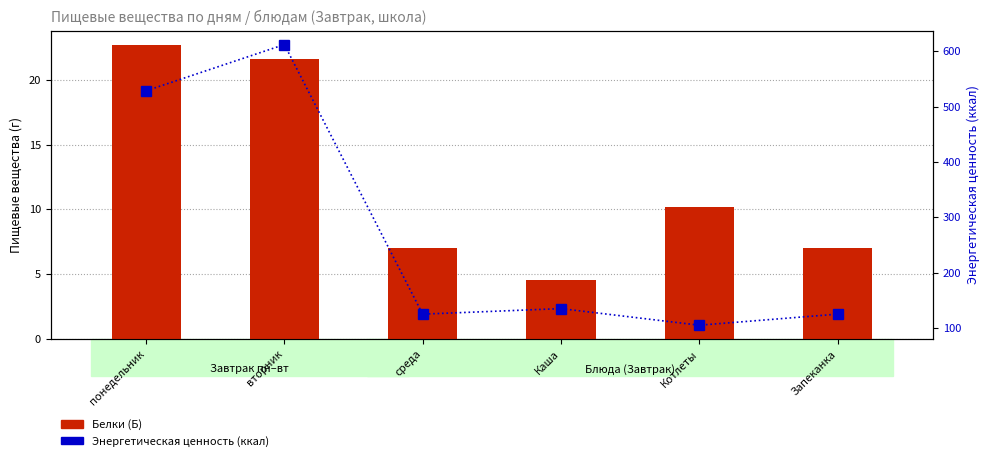

What is the label of the 6th bar from the left?

Запеканка